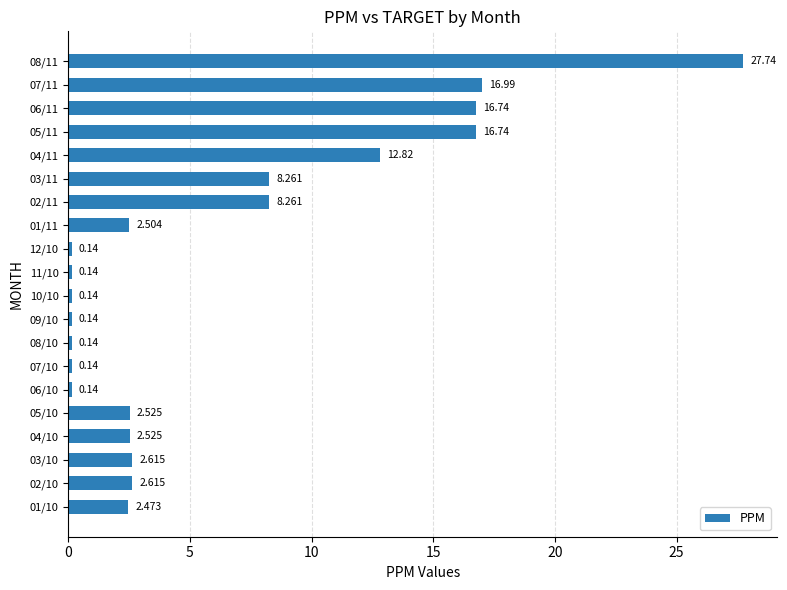

What is the greatest value displayed?

27.7